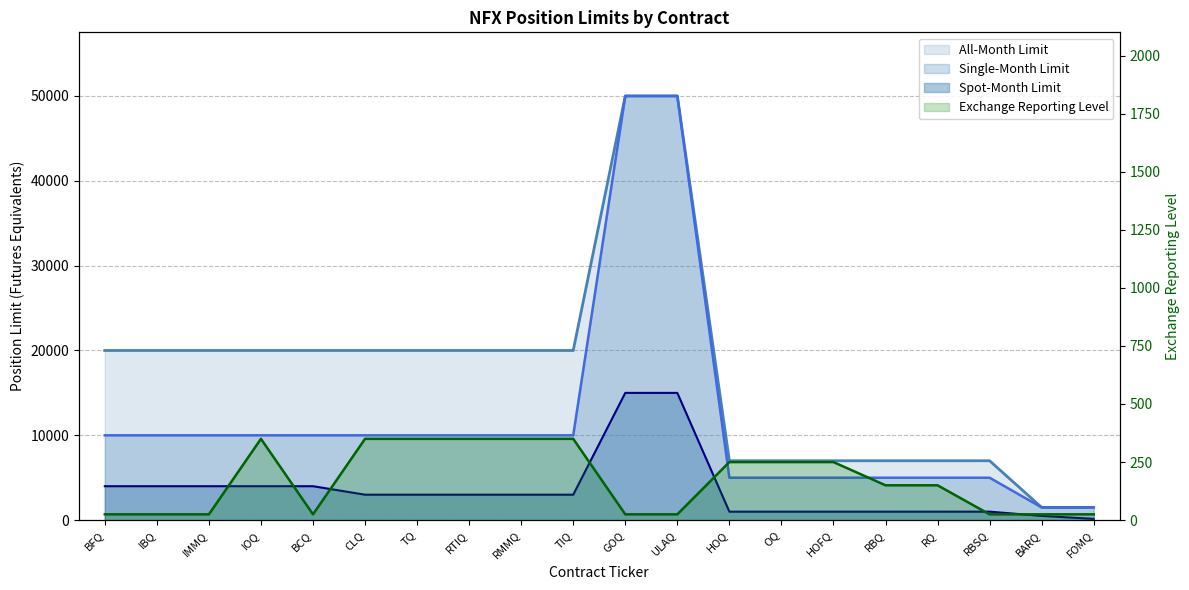

What are all the series names shown in the legend?

Spot-Month Limit, Single-Month Limit, All-Month Limit, Exchange Reporting Level